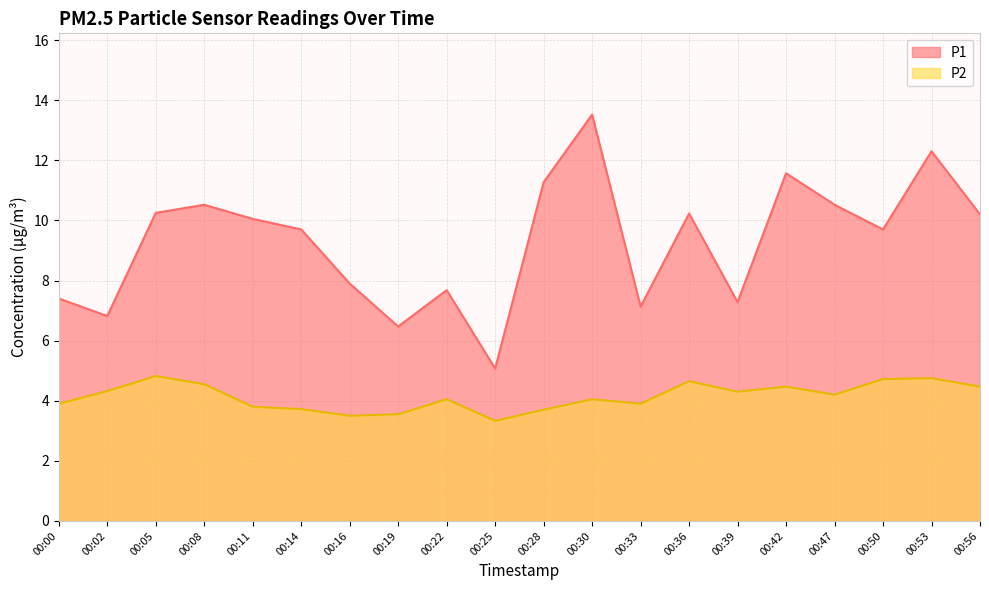

Where is P1 nearest to the value 9?

00:14